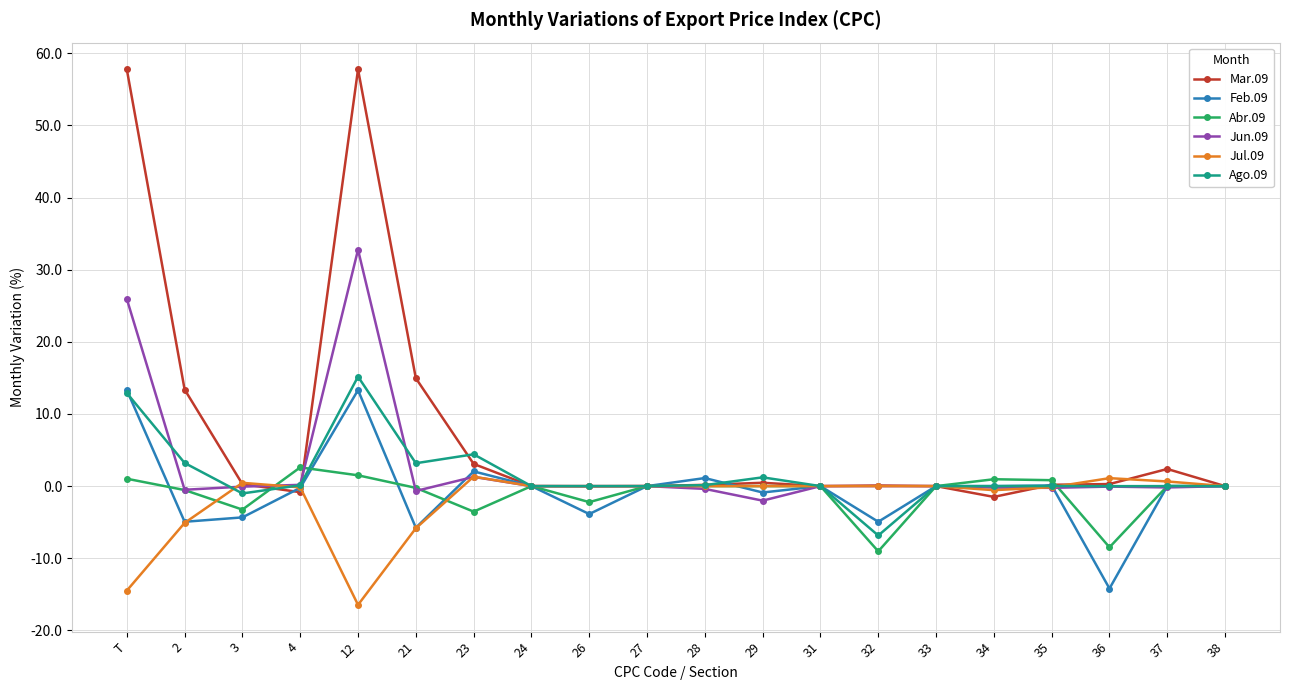

True or false: Jul.09 and Mar.09 intersect in this chart.

True